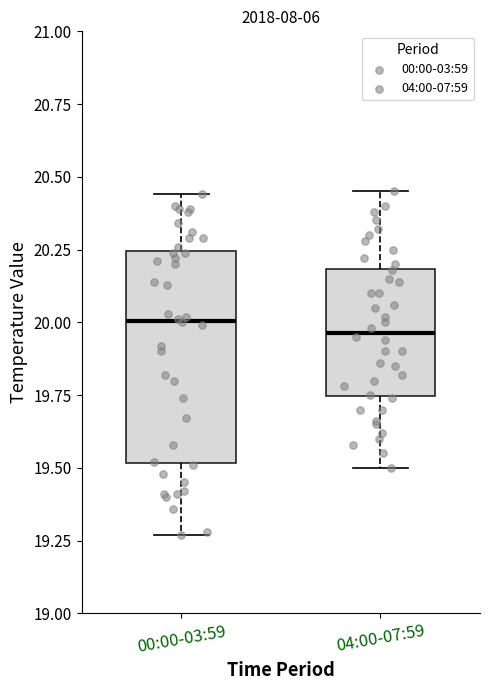

Reading left to right, read every box against the y-axis: the position of its median line, the range the box covers, and the ends of its whiskers. The values are not printed on the chart, so give them approximately, as read against the axis.

00:00-03:59: median 20.00, box 19.50 to 20.25, whiskers 19.25 to 20.45
04:00-07:59: median 19.95, box 19.75 to 20.20, whiskers 19.50 to 20.45